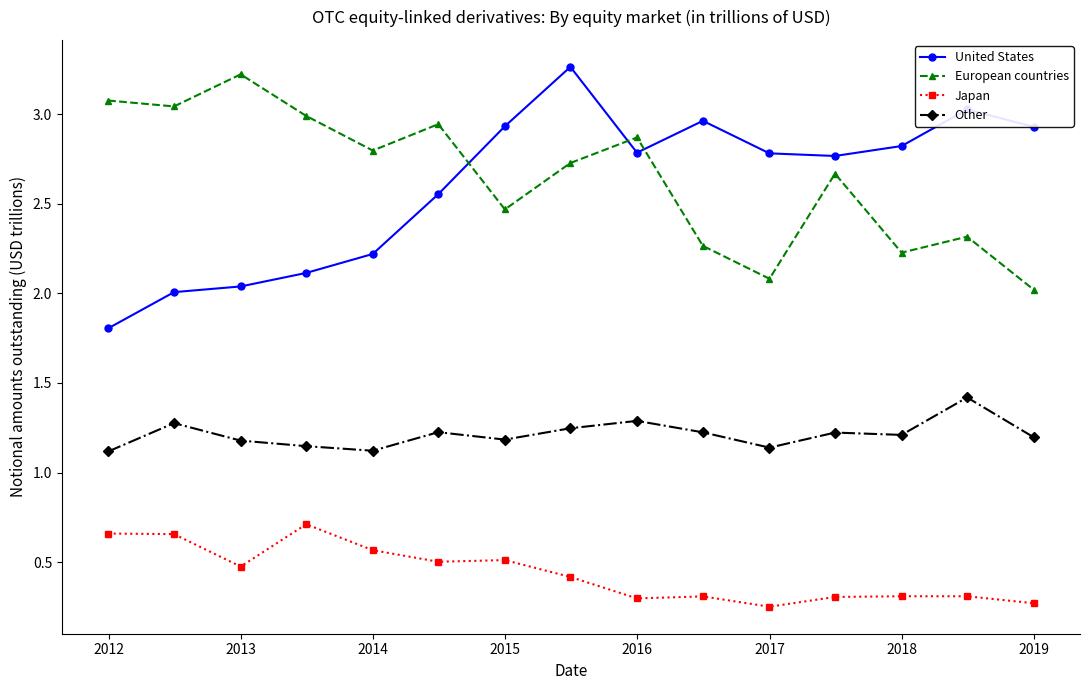

What is the minimum value for United States?

1.8